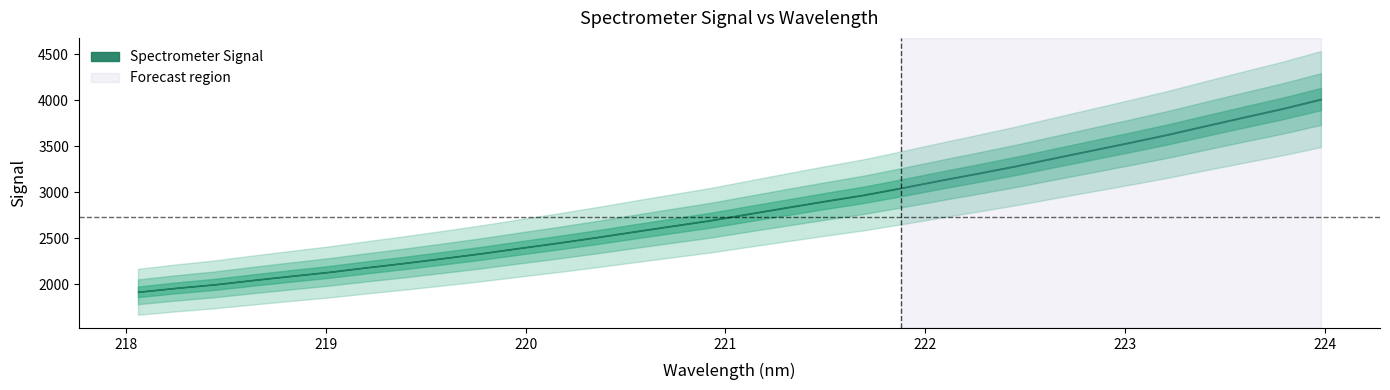

How many lines are shown in the chart?

1